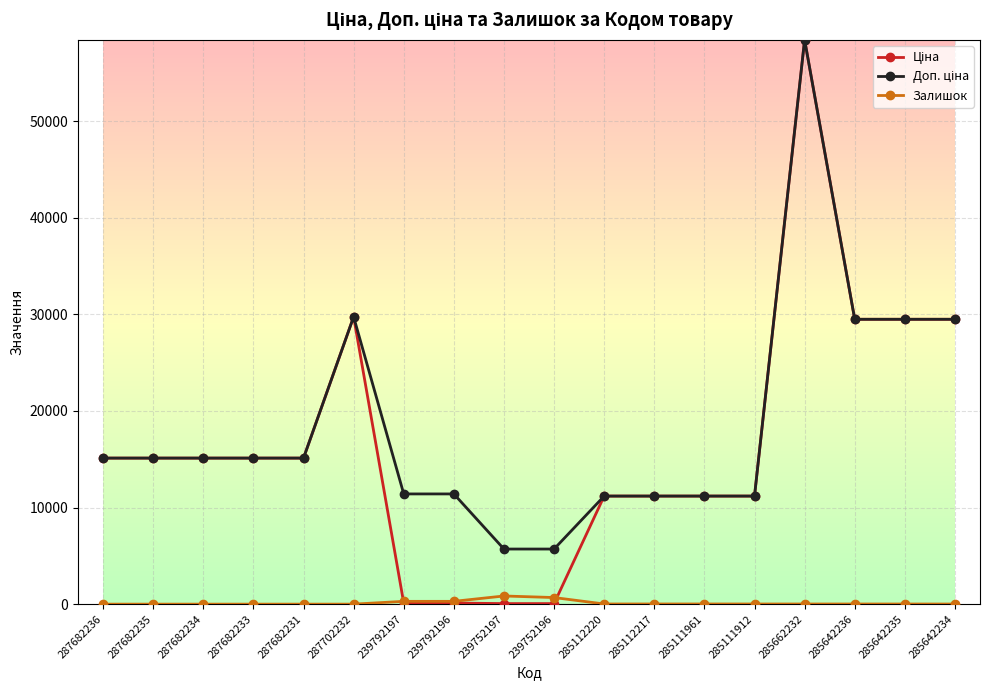

At which category does the chart reach its peak across all series?

285662232